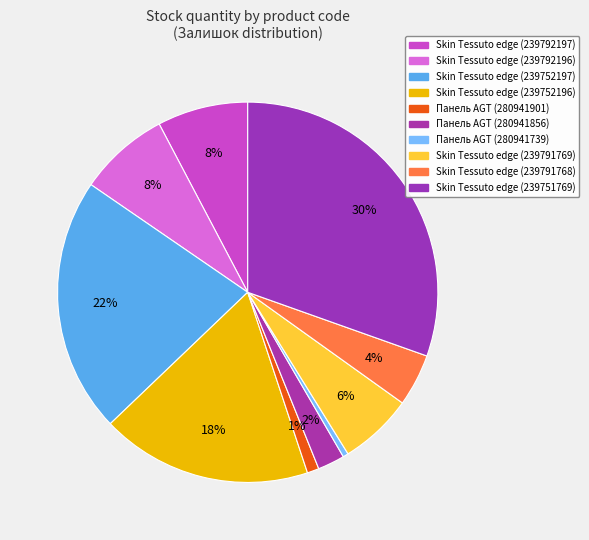

What is the total percentage of Панель AGT (280941739) and Skin Tessuto edge (239791769)?

6.7%